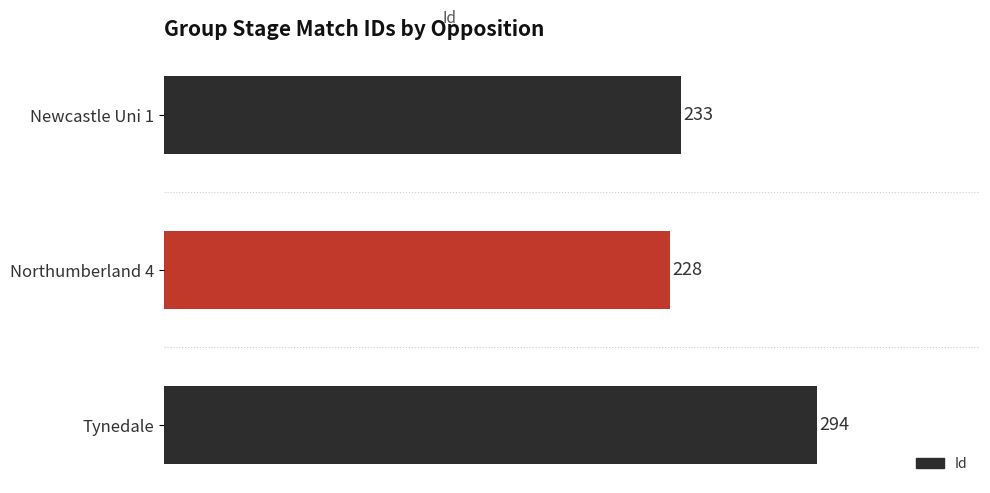

Reading top to bottom, list all the values displayed in this chart.

Newcastle Uni 1=233	Northumberland 4=228	Tynedale=294